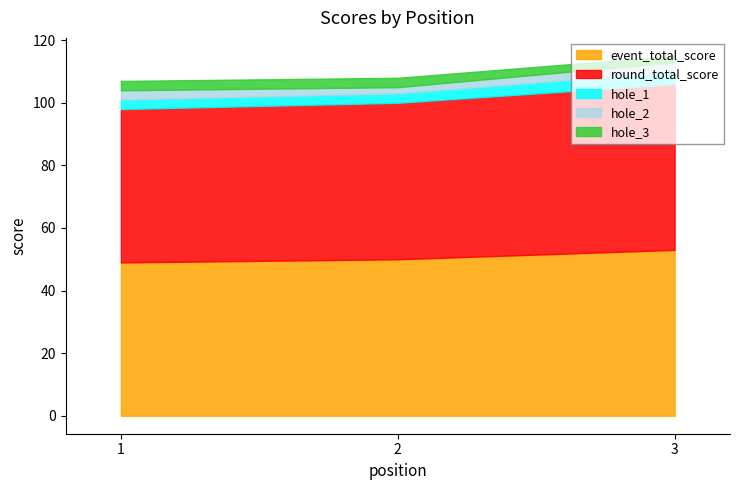

At which label is hole_3 closest to 2?

3